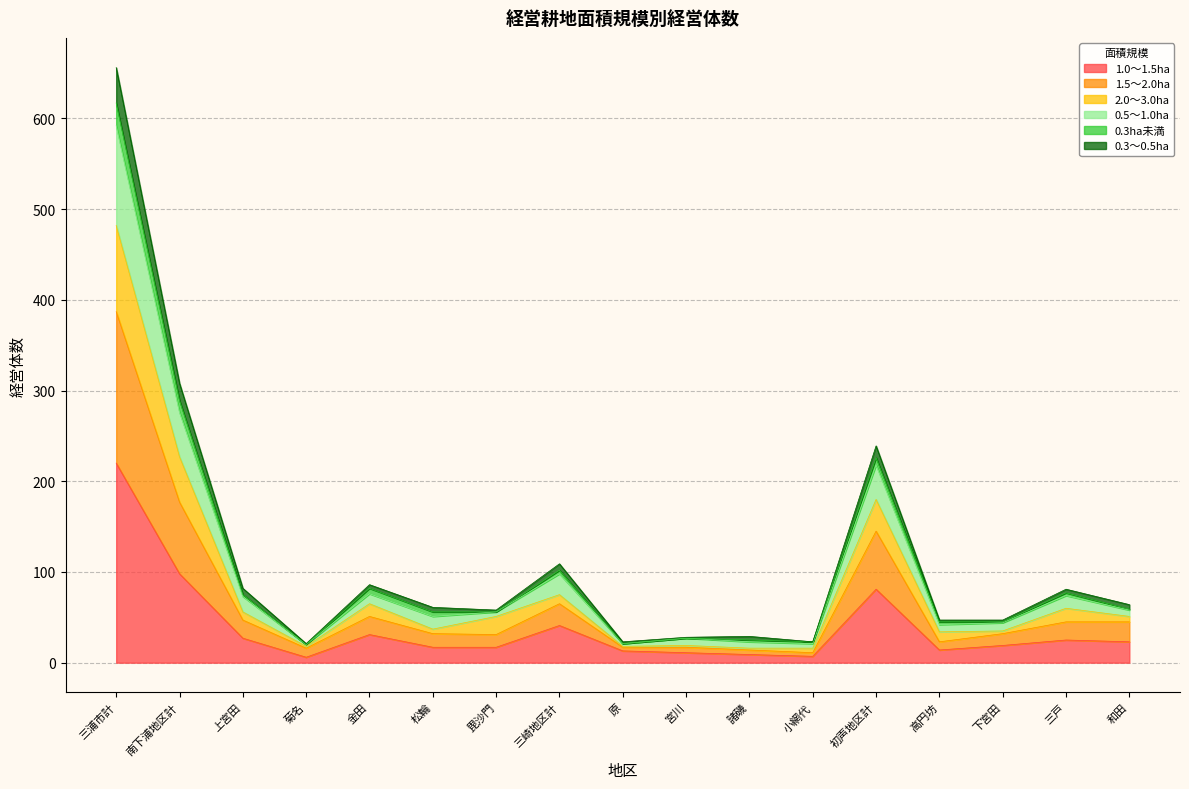

How many lines are shown in the chart?

6